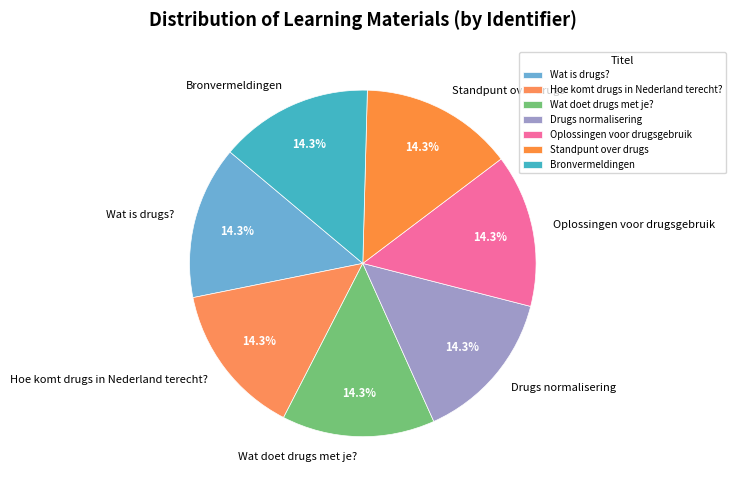

What is the ratio of the value at Standpunt over drugs to the value at Oplossingen voor drugsgebruik?

1.0